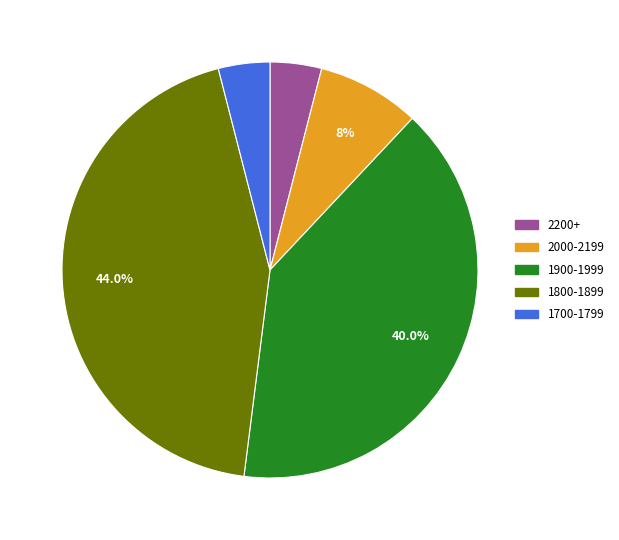

Is there a majority slice in this chart?

No